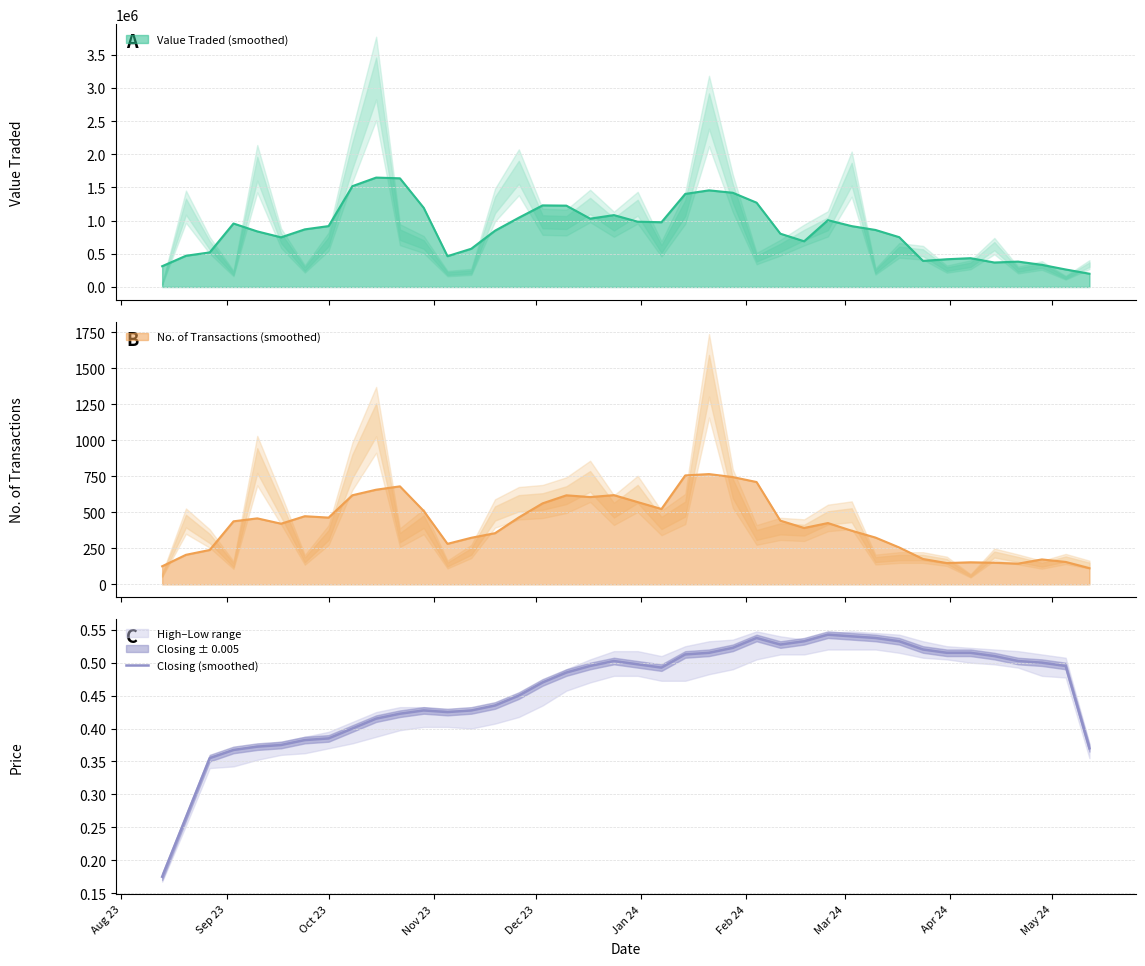

What is the difference between the second highest and second lowest values?

0.3